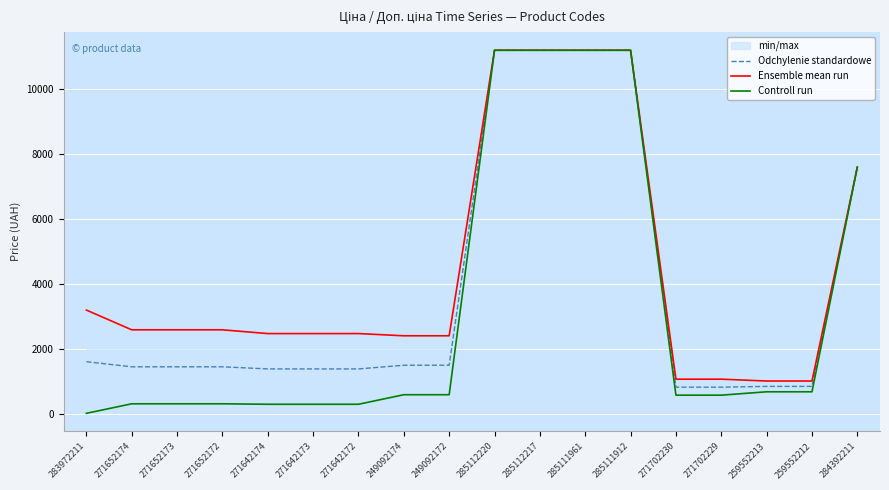

Which series has the largest total across all categories?

Ensemble mean run